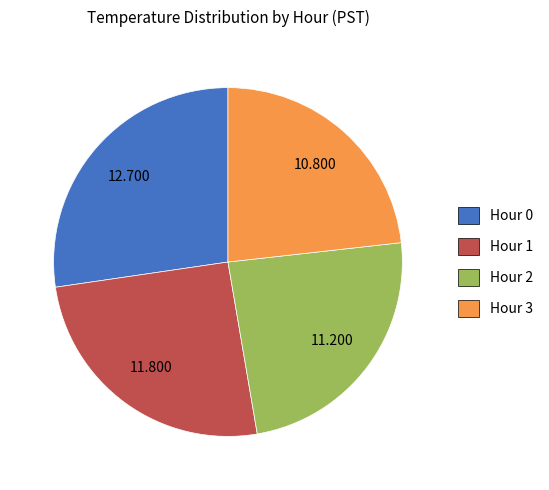

Between Hour 1 and Hour 3, which is larger?

Hour 1